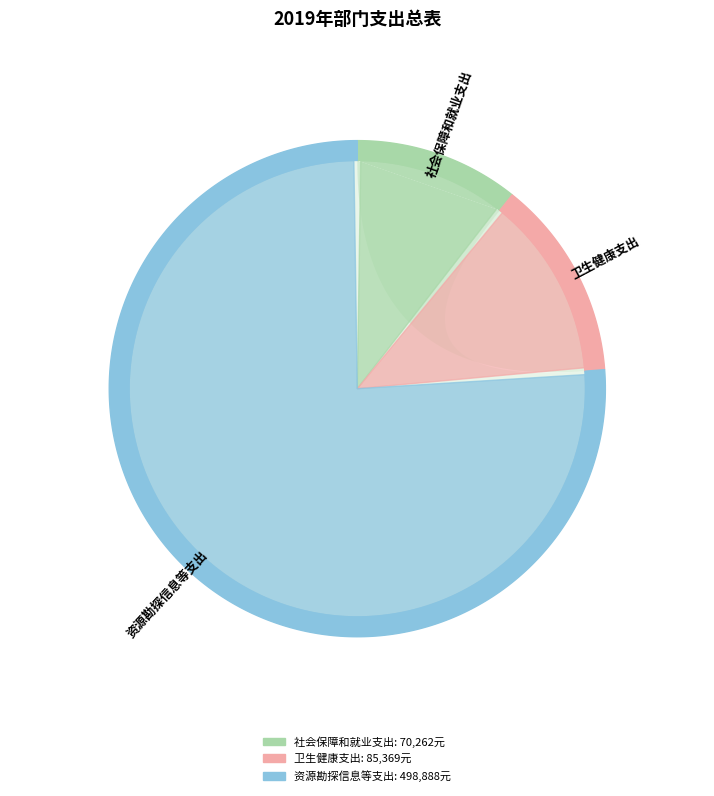

Is 卫生健康支出 the majority of the pie?

No